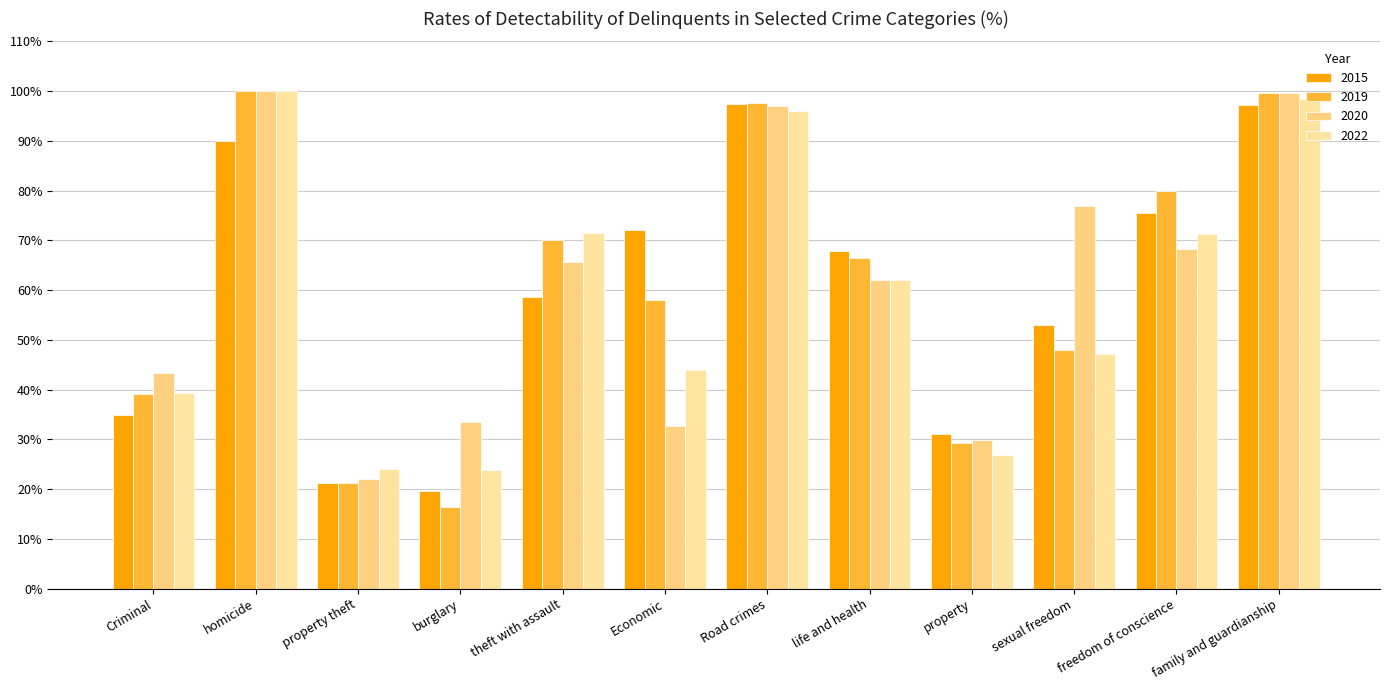

Is it true that 2015 equals 67.8 at life and health?

True